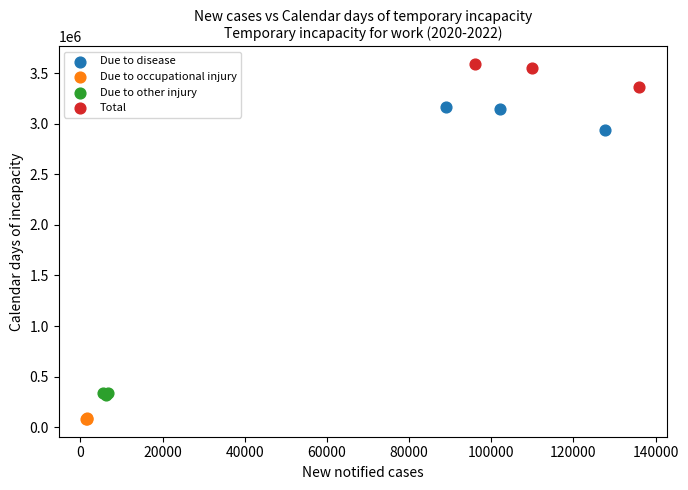

Which series reaches the minimum Y coordinate?

Due to occupational injury